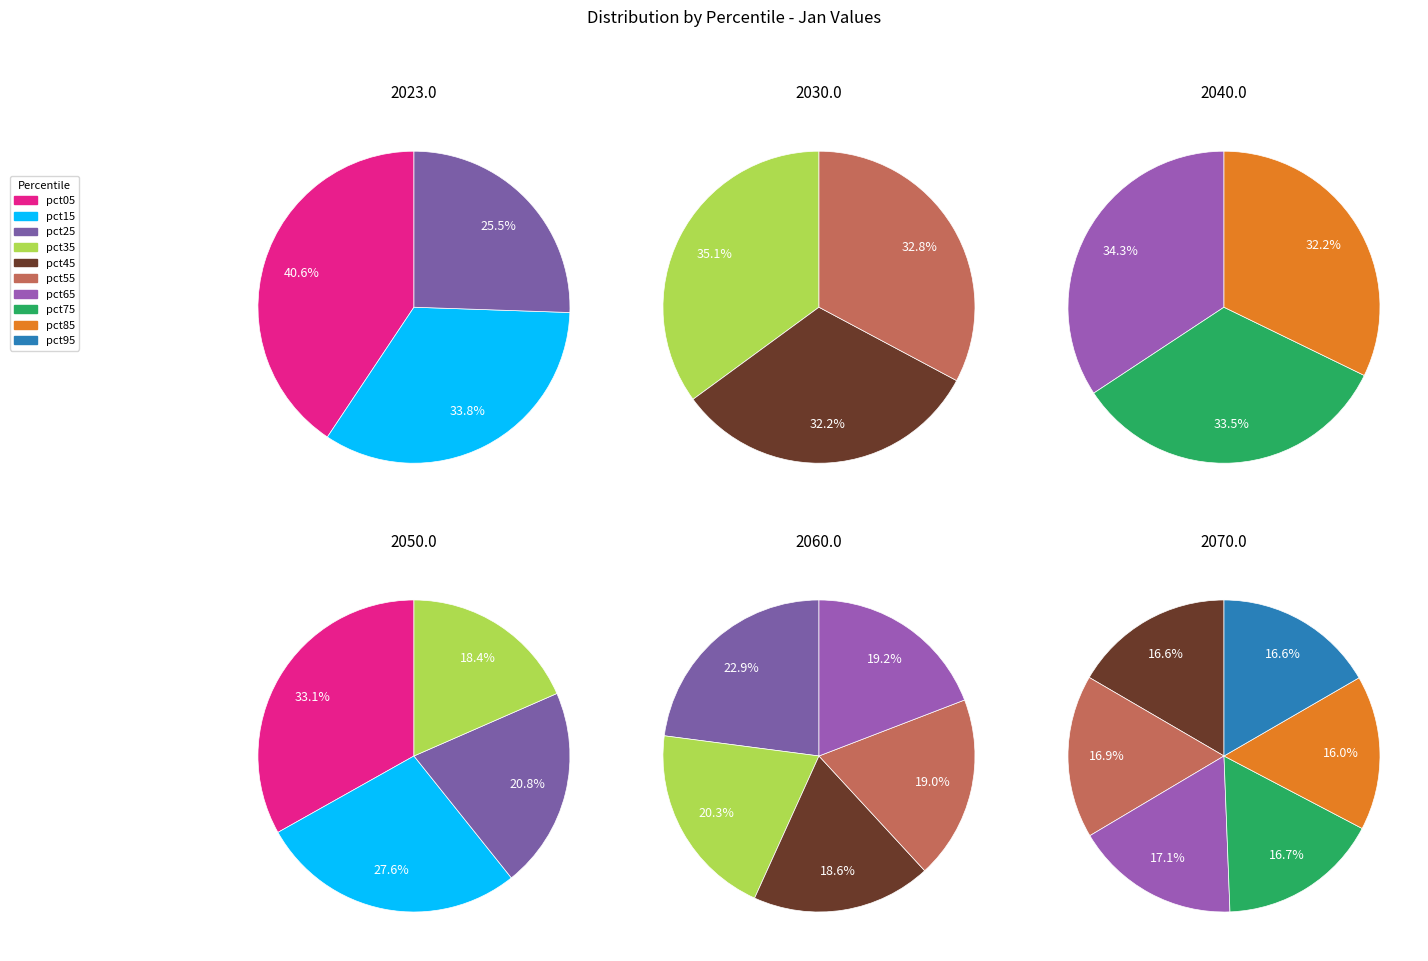

The pct15 slice represents 7% of the pie. True or false?

False